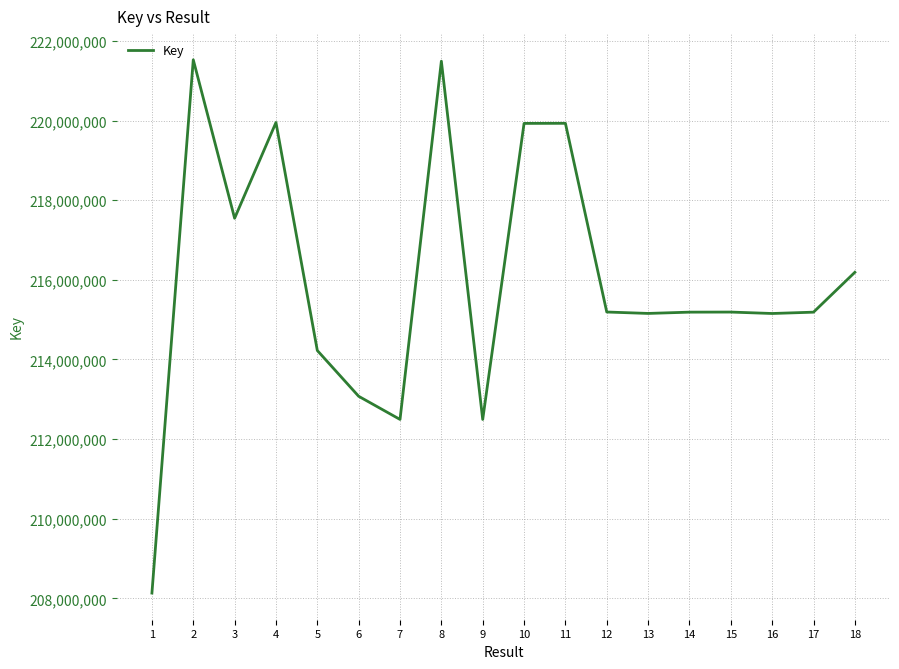

What is the difference between the values at 10 and 3?

2381493